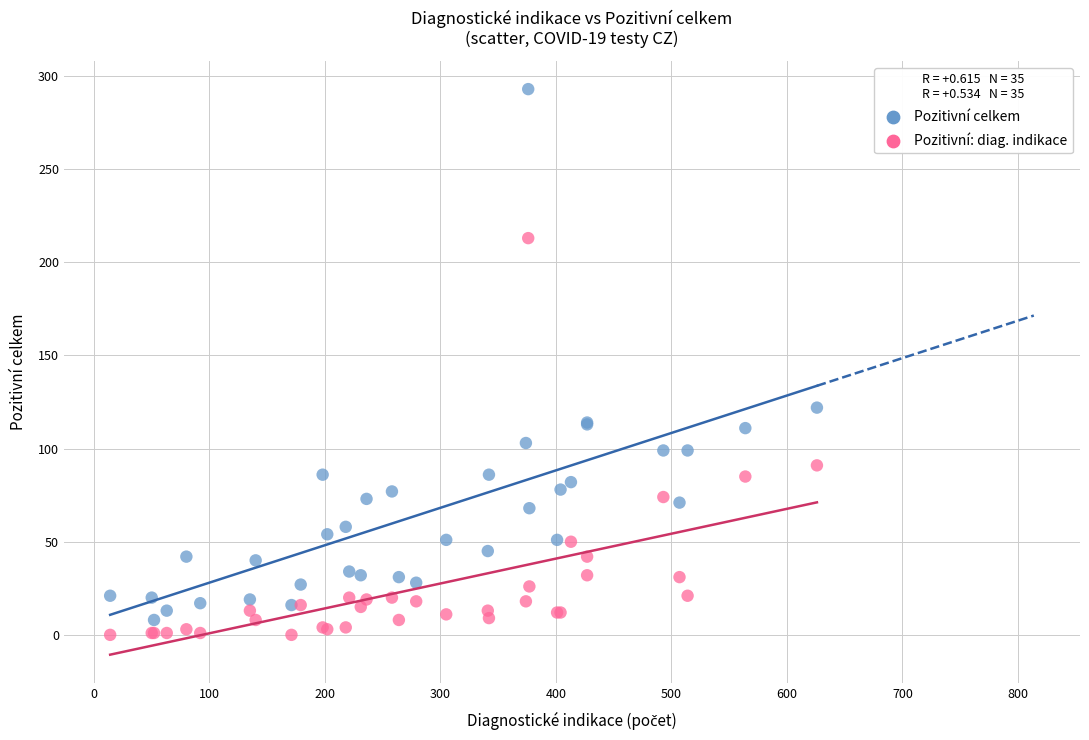

Across all series, what Y value is closest to 146?

122